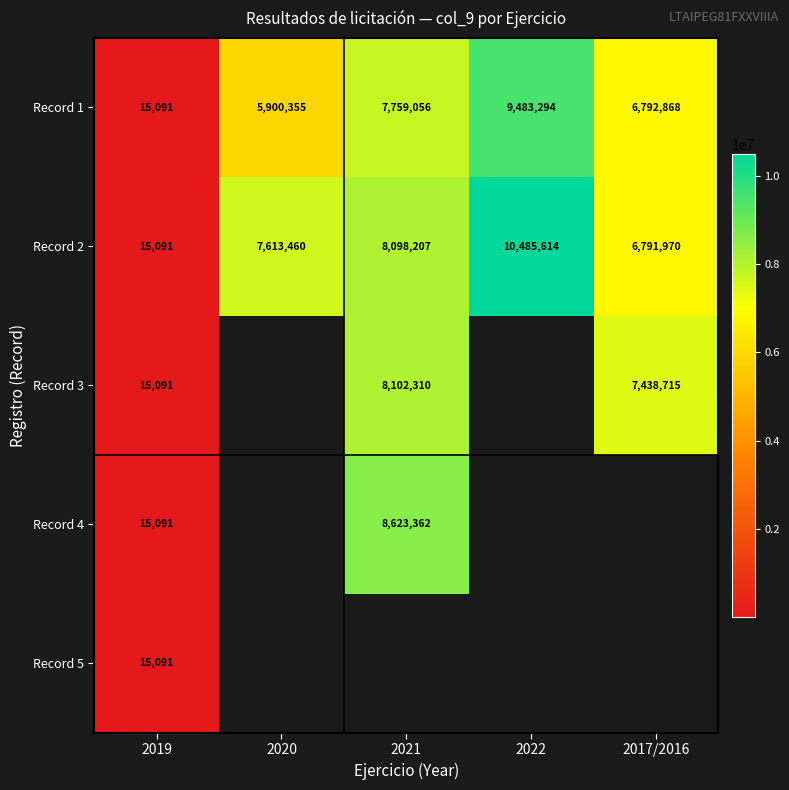

The value of Record 5 at 2019 is 15091. True or false?

True